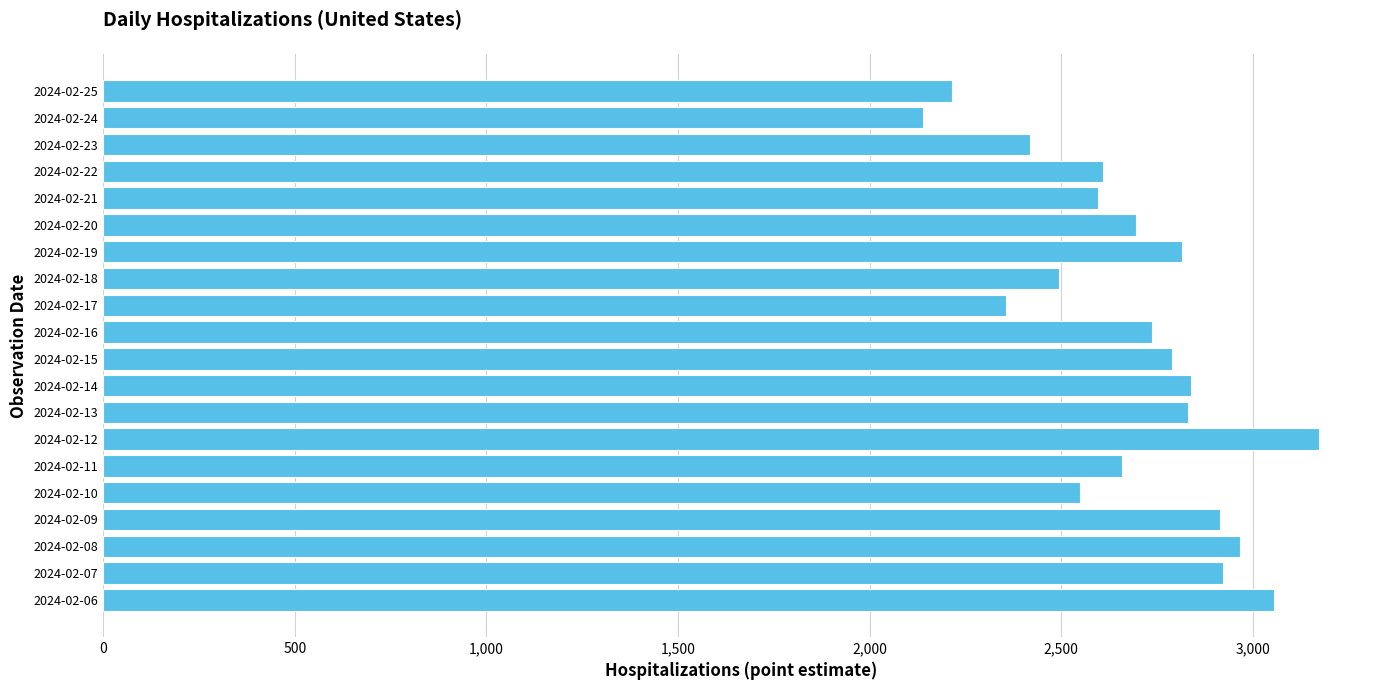

The value at 2024-02-23 is 801. True or false?

False